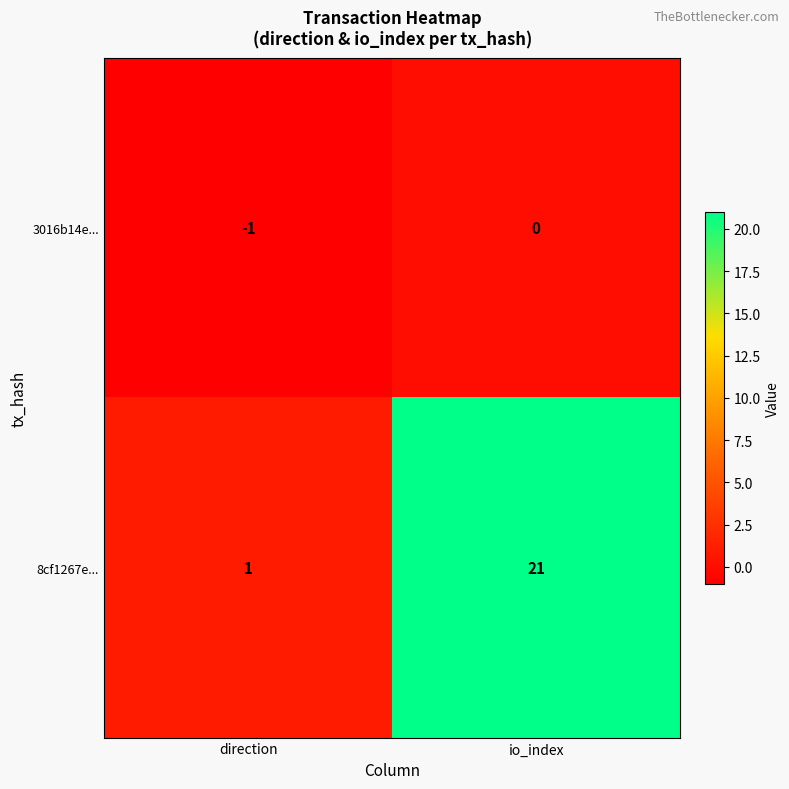

Reading left to right, list all the values displayed in this chart.

3016b14e...: -1	0
8cf1267e...: 1	21